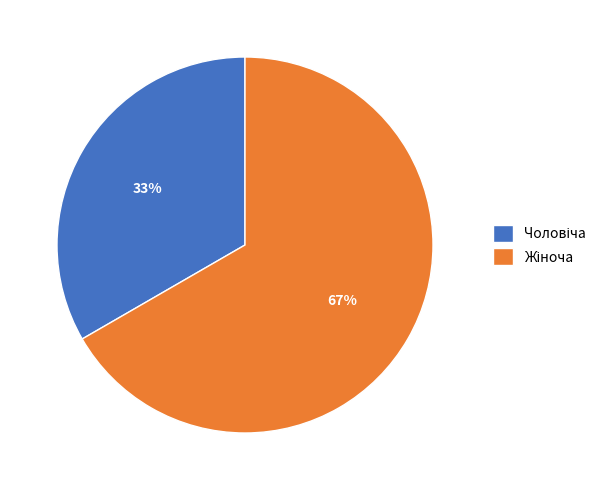

To the nearest percent, what is the average slice percentage?

50%